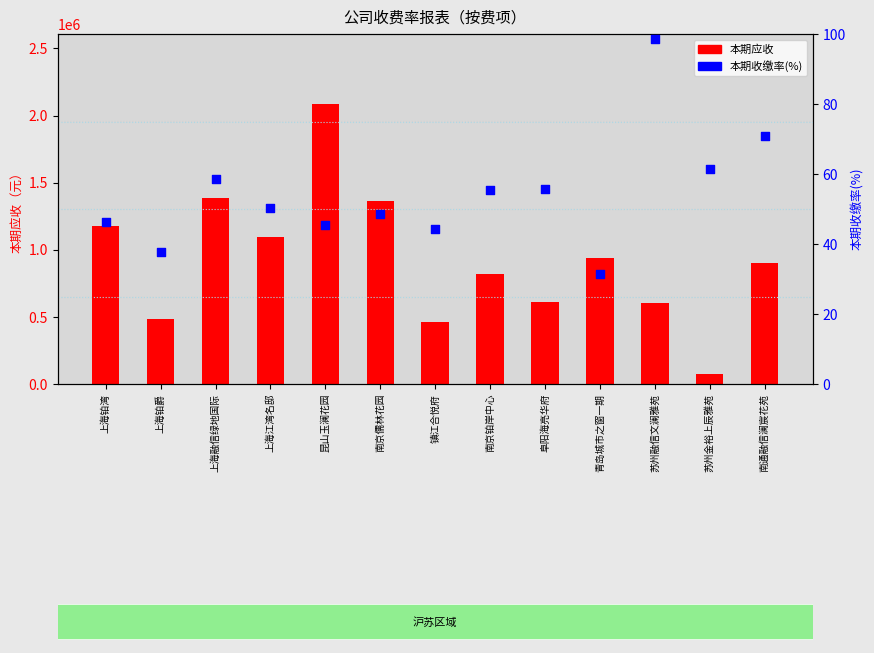

Which series has the widest spread of Y values?

本期应收